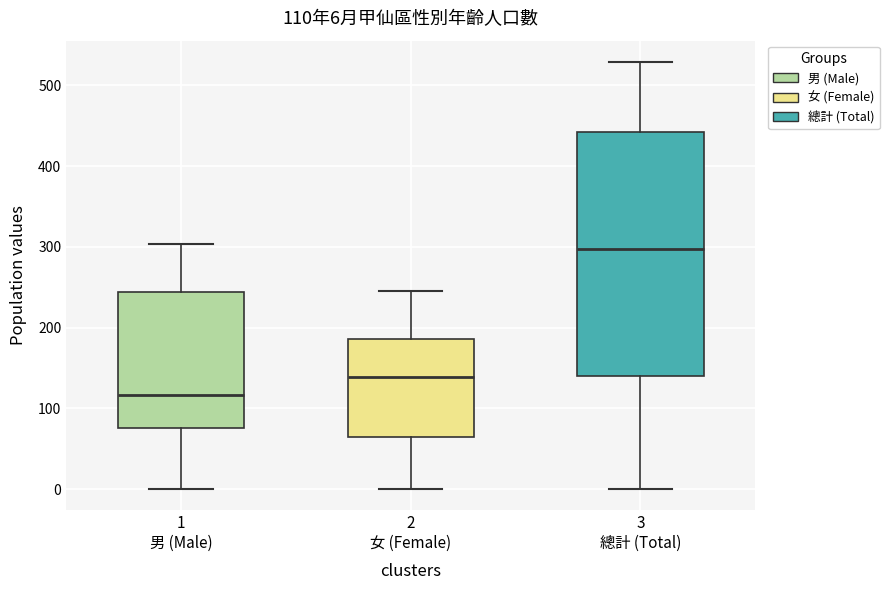

Which box has the highest median line?

3 總計 (Total)